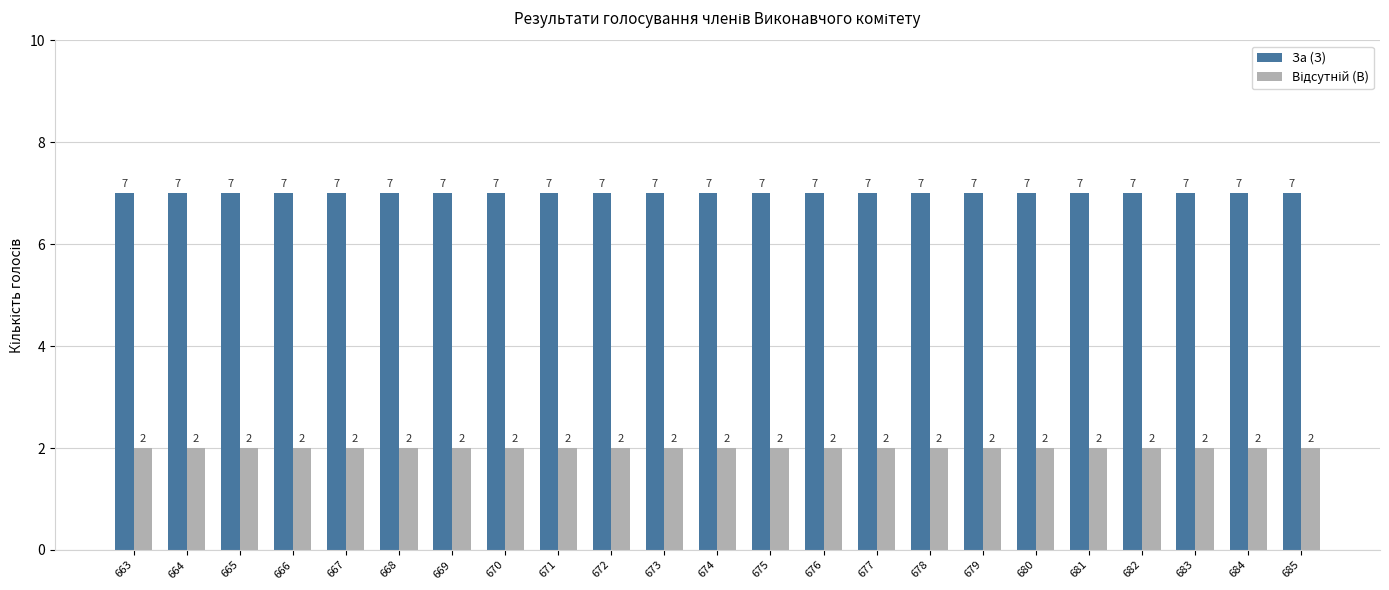

Are the bars horizontal?

No